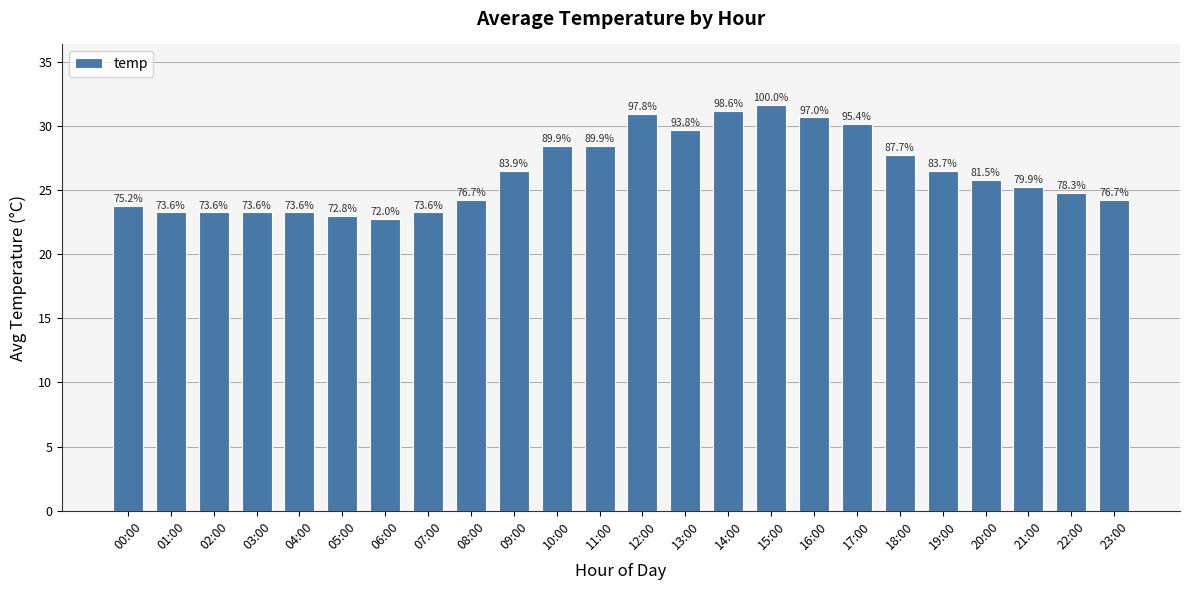

Reading left to right, transcribe all the data shown in this chart.

23.8	23.2	23.2	23.2	23.2	23.0	22.8	23.2	24.2	26.5	28.4	28.4	30.9	29.6	31.1	31.6	30.6	30.1	27.7	26.4	25.8	25.2	24.8	24.2